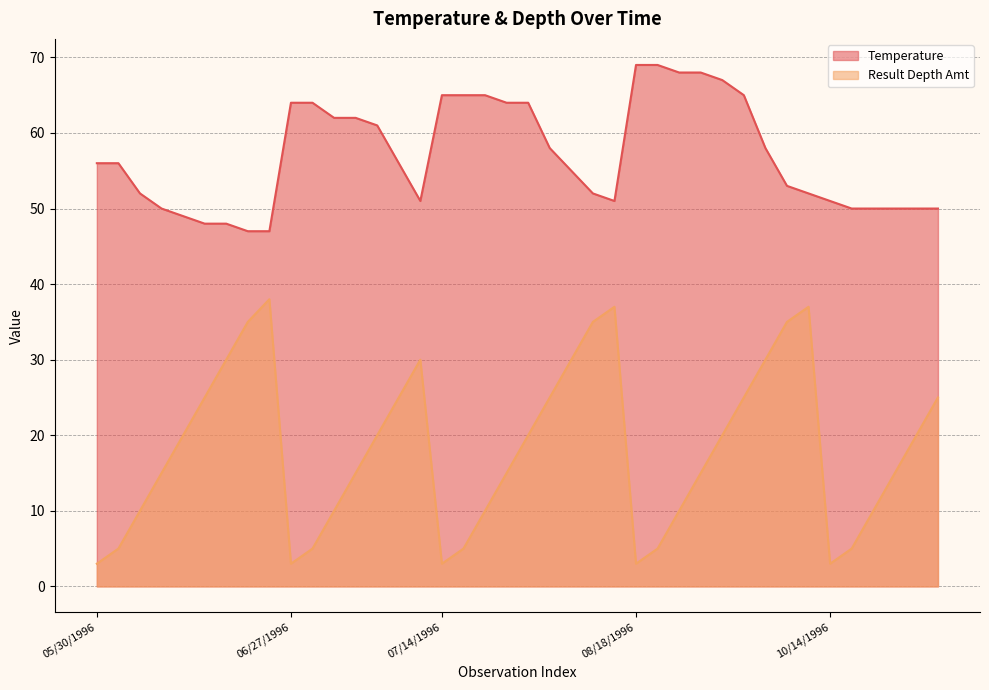

What is the sum of the Temperature values at 05/30/1996 and 07/14/1996?

121